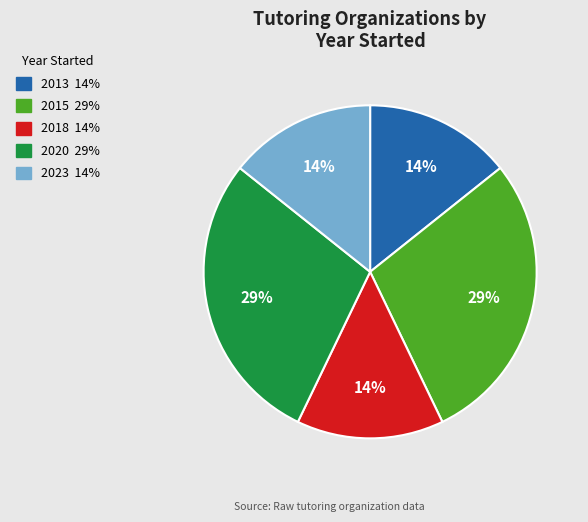

To the nearest percent, what is the average slice percentage?

20%